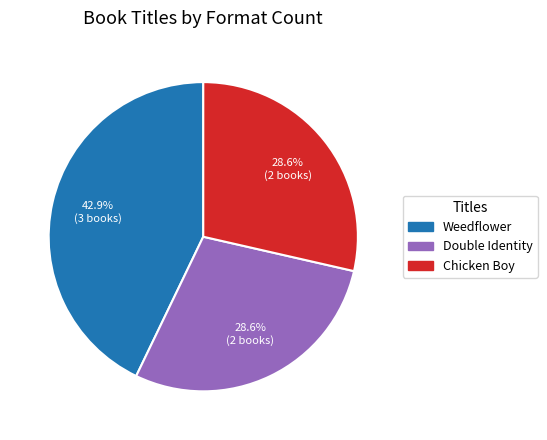

To the nearest percent, what portion does Chicken Boy represent?

29%